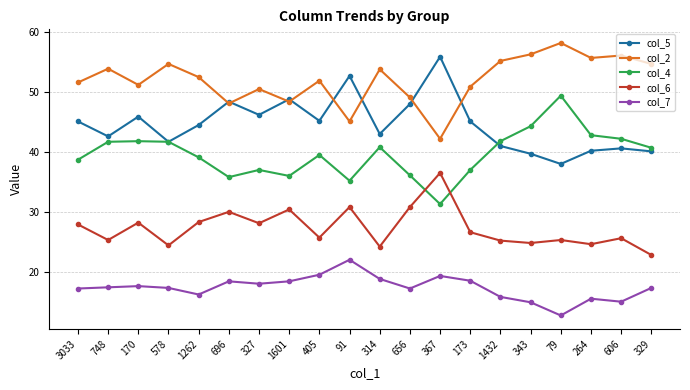

What is the label of the 17th point from the left?

79